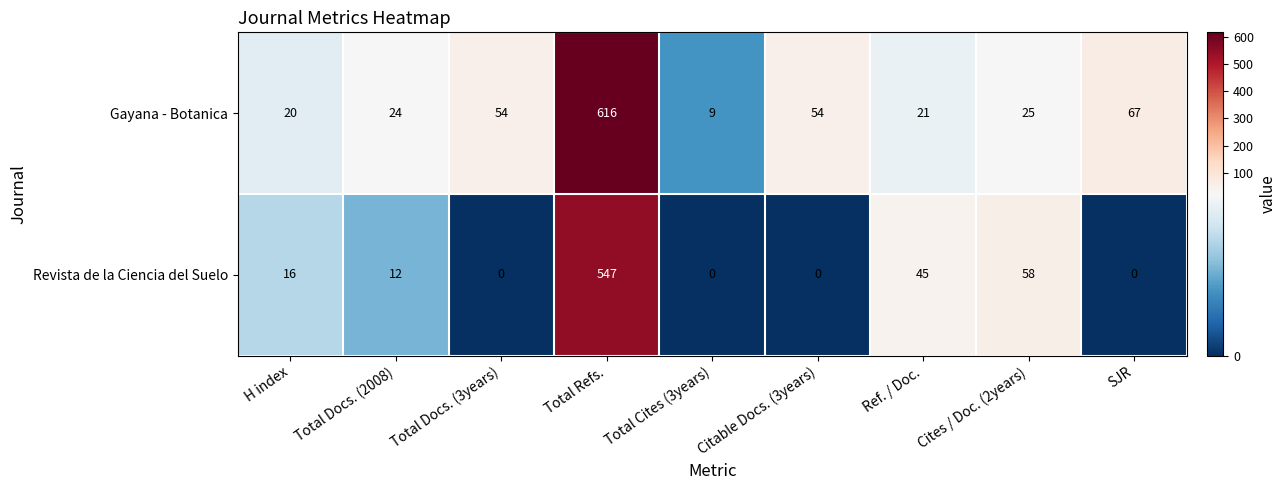

List the series in order of their overall mean, highest first.

Gayana - Botanica, Revista de la Ciencia del Suelo